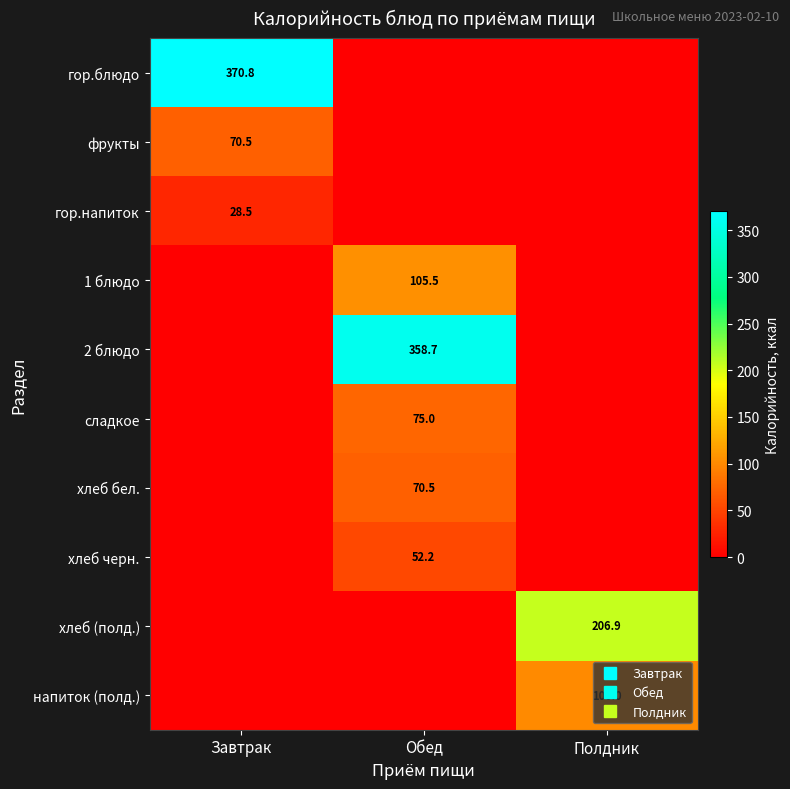

The фрукты series shows 104.6 at Завтрак. True or false?

False